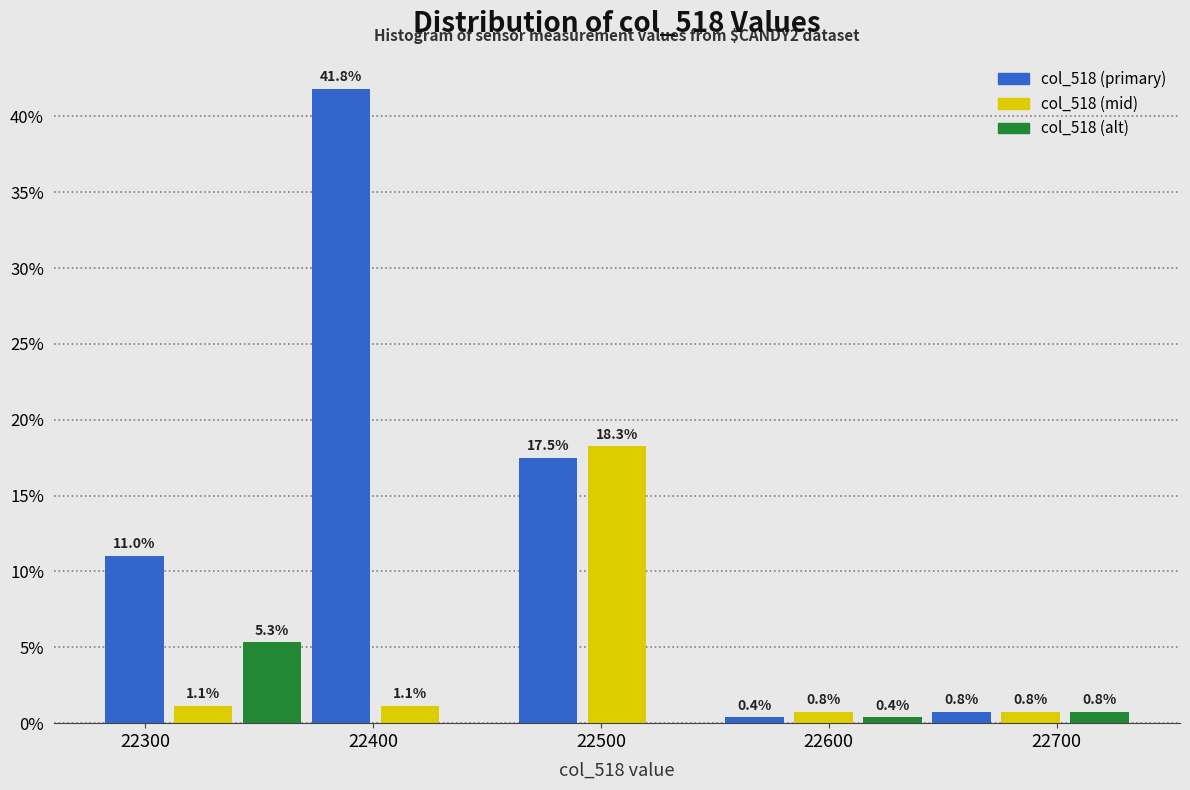

Around what value on the x-axis is the tallest bar? Give the approximate position of its centre, as read against the axis.

22390